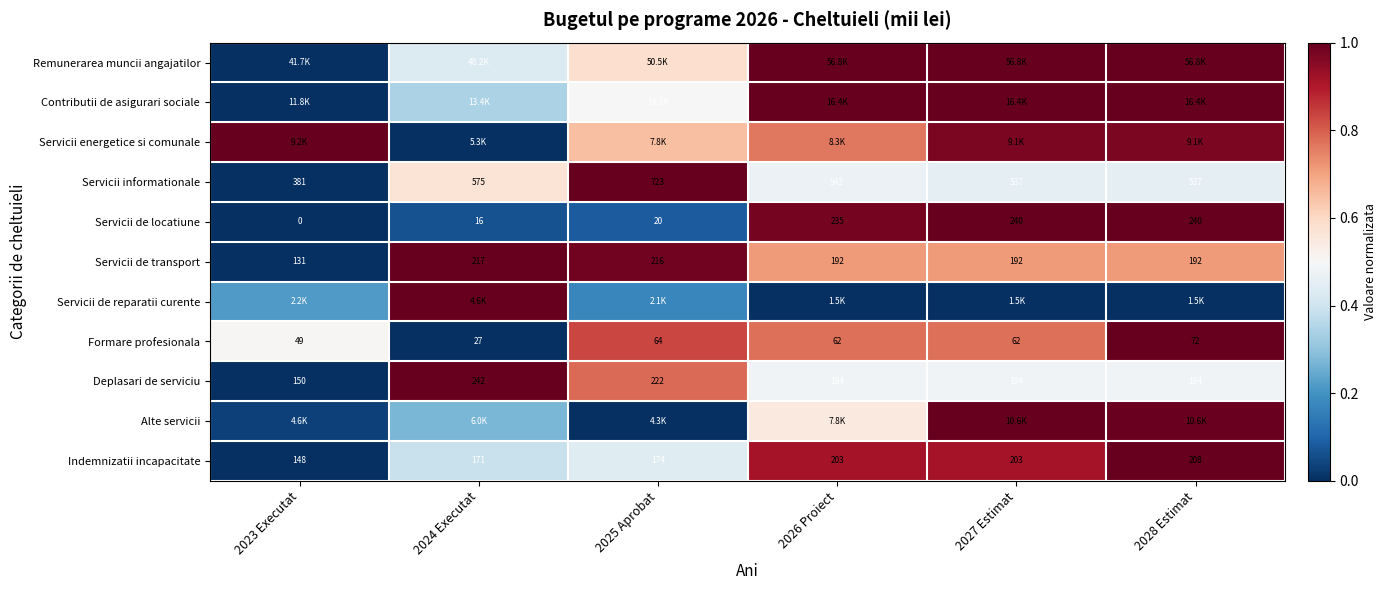

At which label does Servicii de transport reach its minimum?

2023 Executat